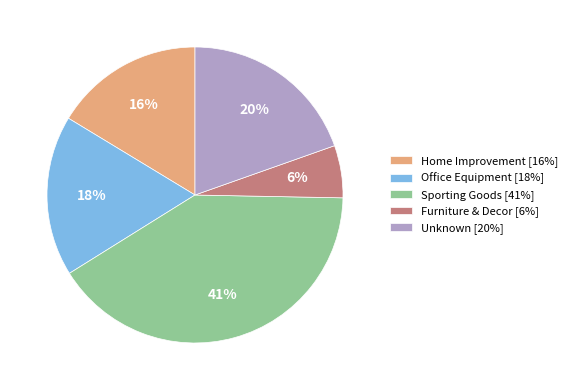

Rank the categories by value from highest to lowest.

Sporting Goods, Unknown, Office Equipment, Home Improvement, Furniture & Decor